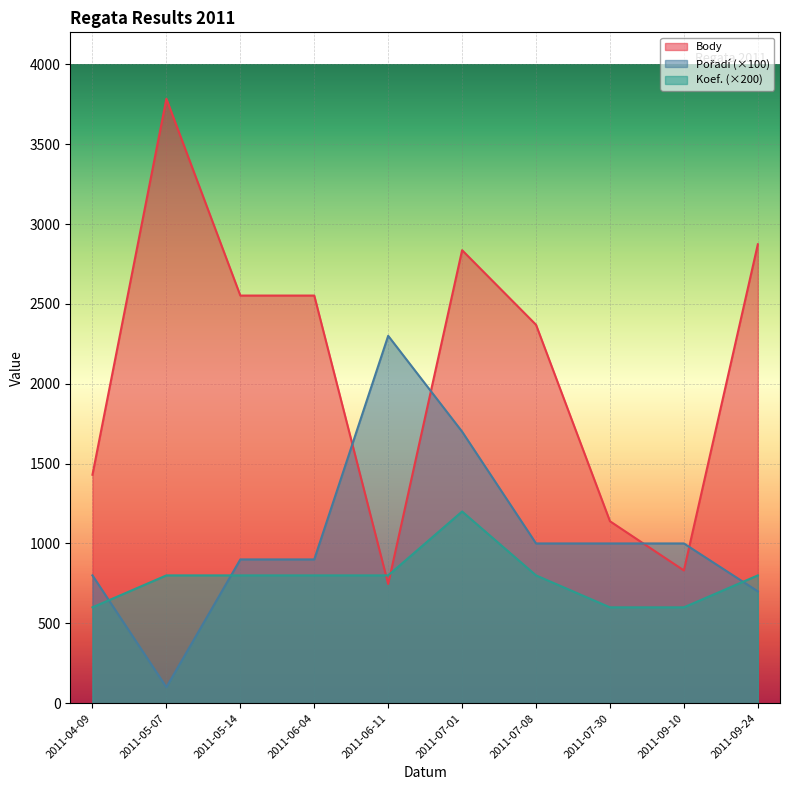

Between which two adjacent categories do Koef. and Body first intersect?

2011-06-04 and 2011-06-11